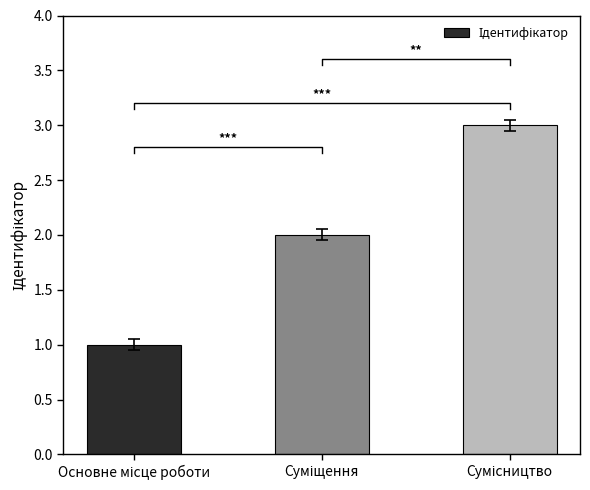

Rank the categories by value from highest to lowest.

Сумісництво, Суміщення, Основне місце роботи